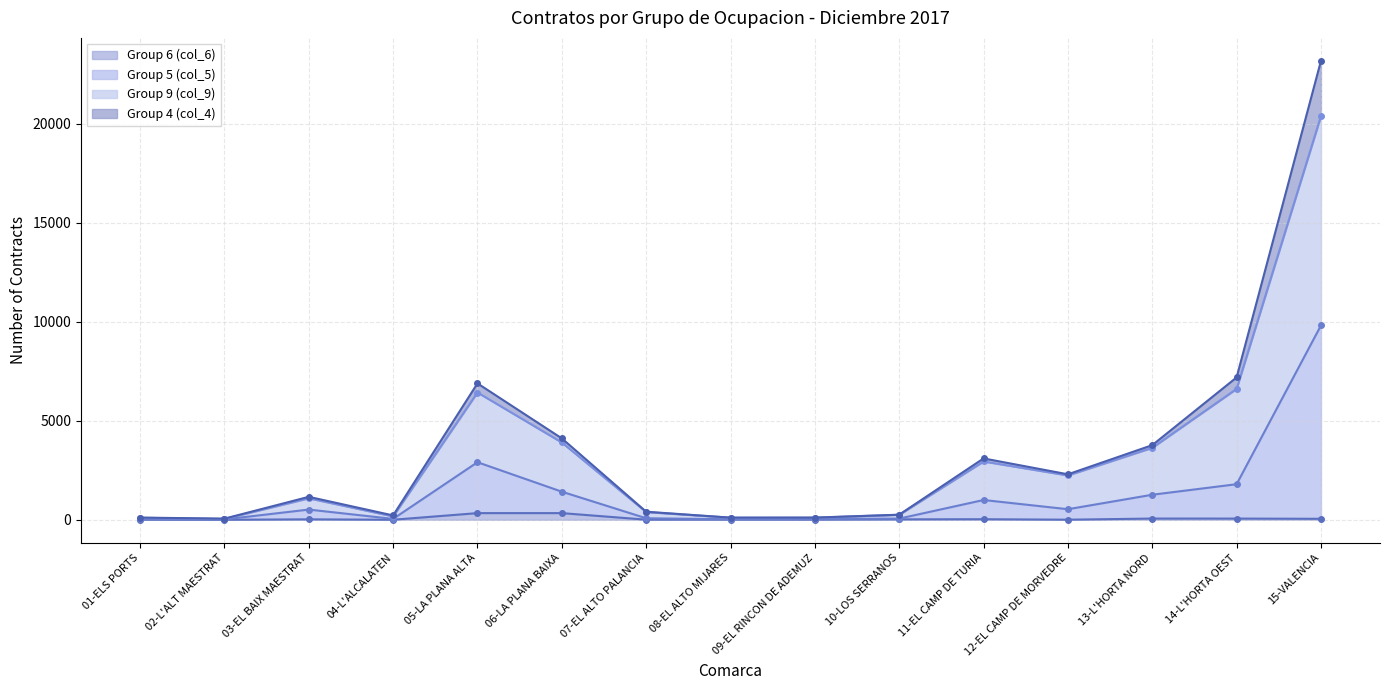

What is the label of the 10th point from the right?

06-LA PLANA BAIXA